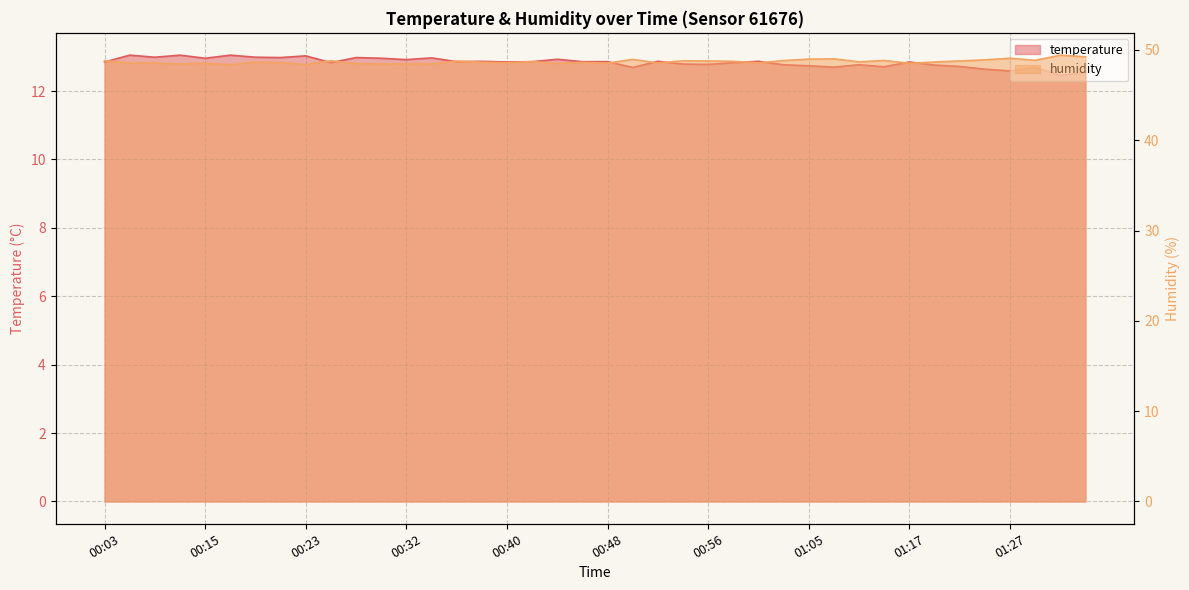

The temperature series shows 19.9 at 00:32. True or false?

False